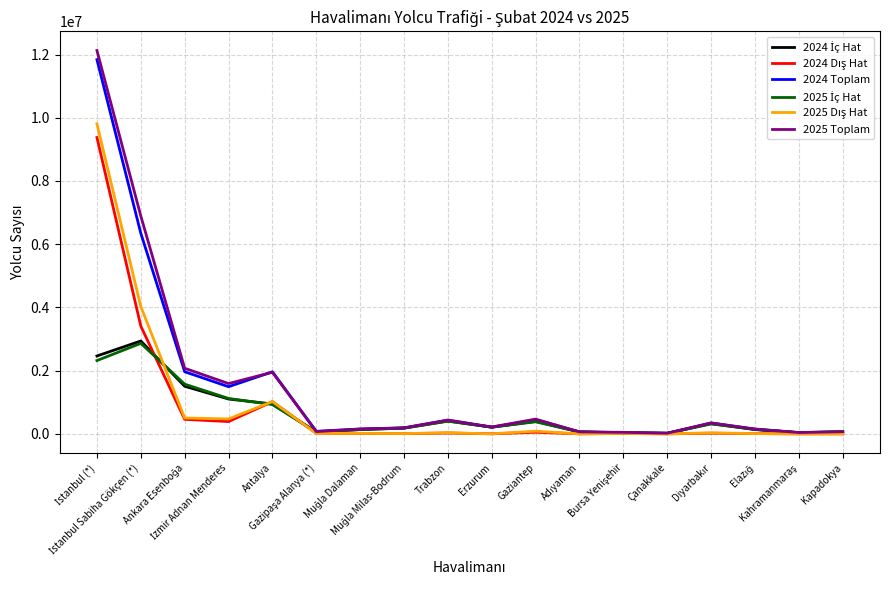

Which series has the largest range (max minus min)?

2025 Toplam